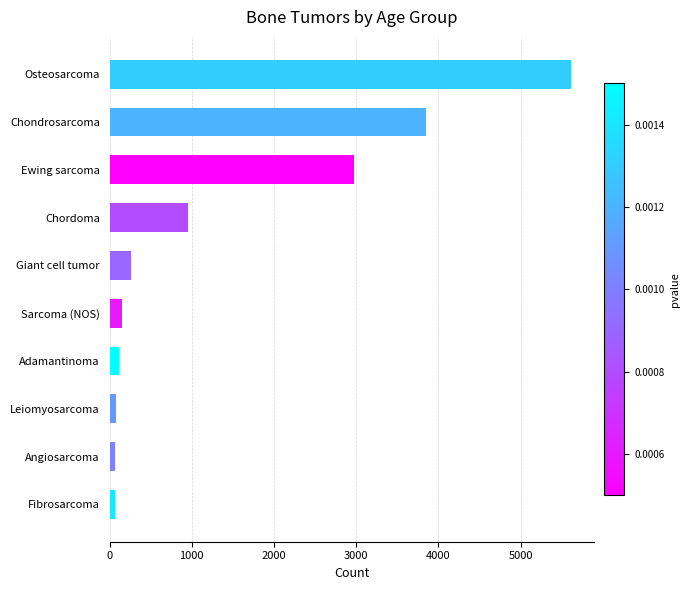

What is the sum of the values at Sarcoma (NOS) and Giant cell tumor?

419